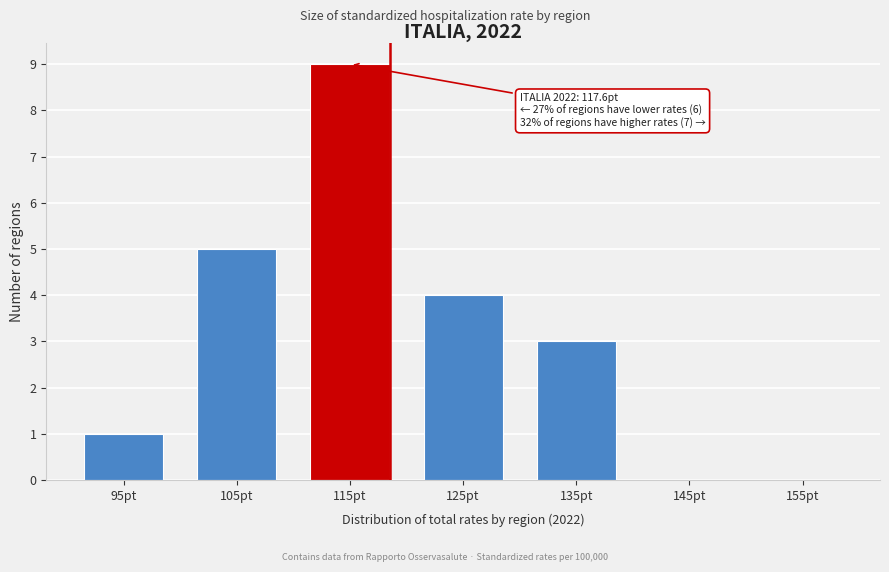

Reading left to right, what are all the values shown in this chart?

95pt=1	105pt=5	115pt=9	125pt=4	135pt=3	145pt=0	155pt=0